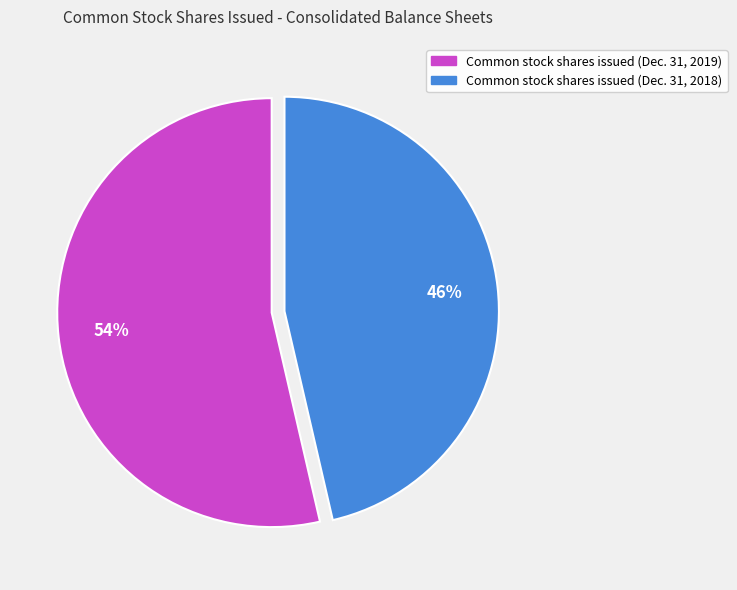

Is Common stock shares issued (Dec. 31, 2019) the majority of the pie?

Yes